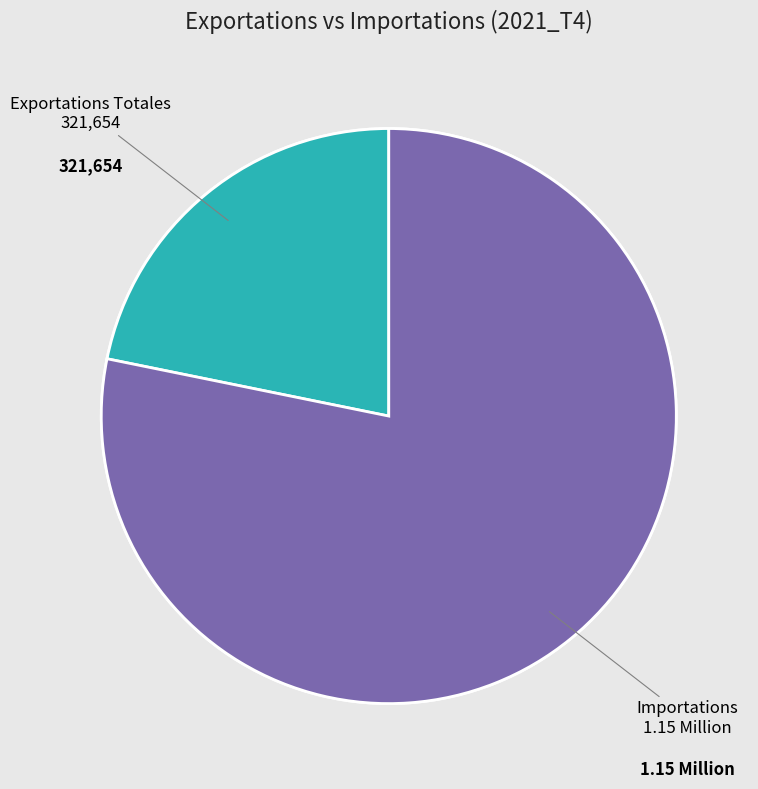

To the nearest percent, what portion does Quantité des Exportations Totales represent?

22%